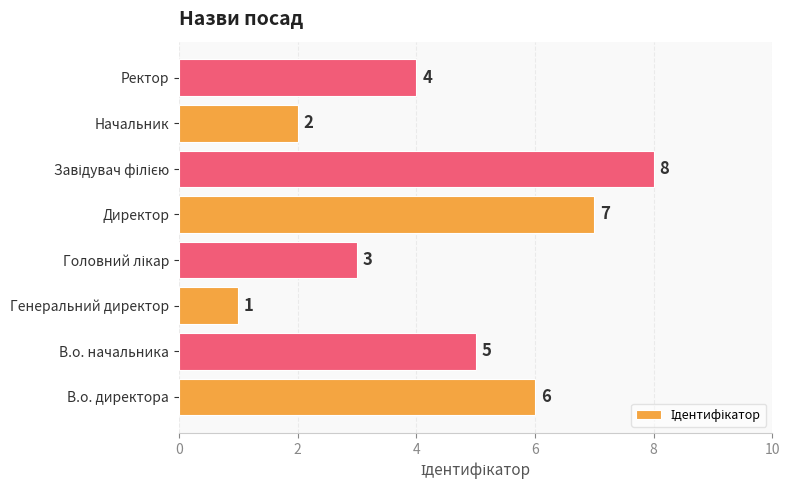

What is the ratio of the value at Ректор to the value at Директор?

0.6